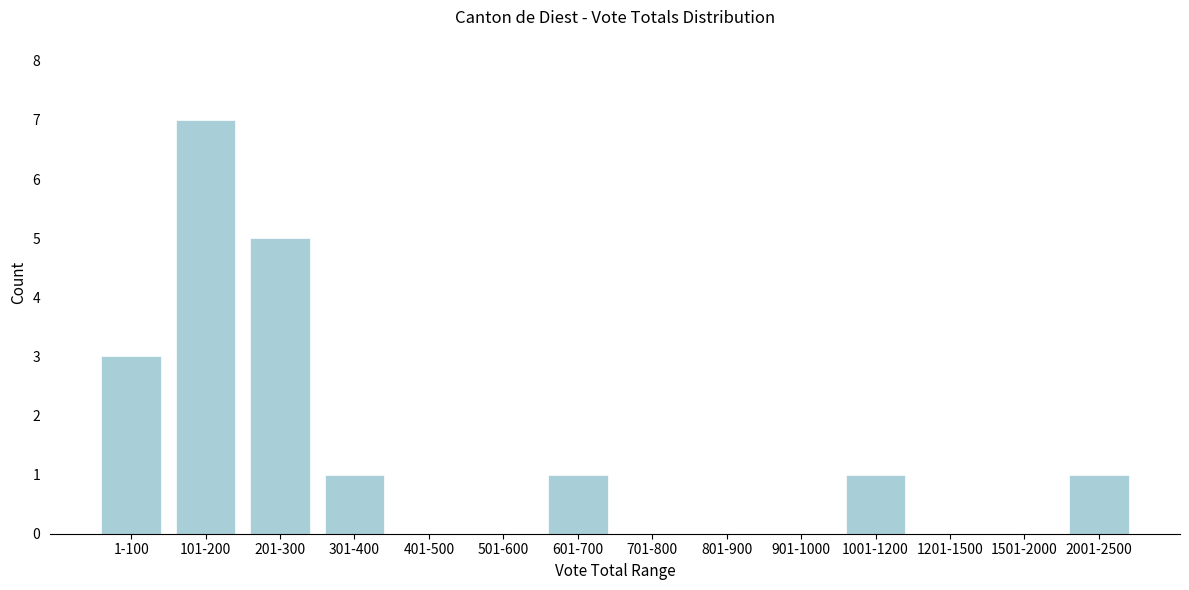

Reading right to left, transcribe all the data shown in this chart.

2001-2500=1	1501-2000=0	1201-1500=0	1001-1200=1	901-1000=0	801-900=0	701-800=0	601-700=1	501-600=0	401-500=0	301-400=1	201-300=5	101-200=7	1-100=3